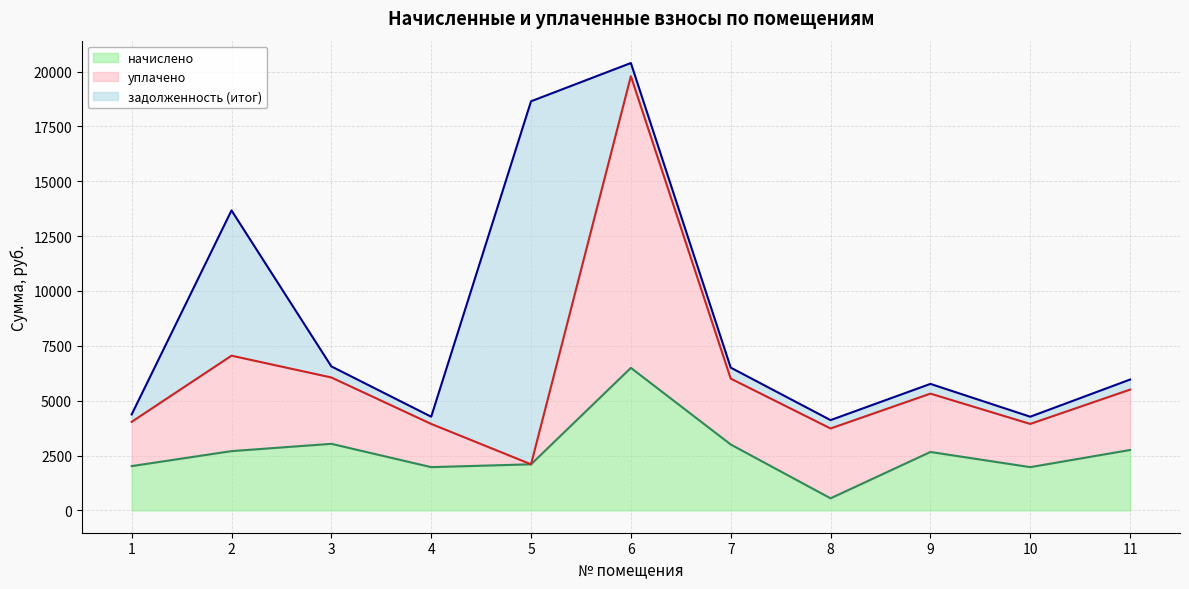

What is the sum of all уплачено values?

67468.9